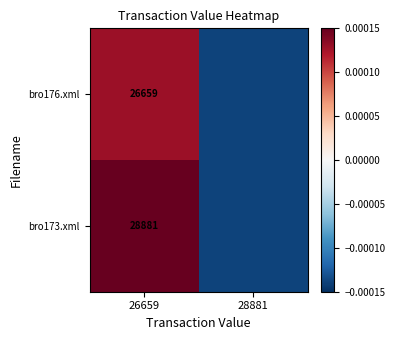

At which label does bro173.xml first exceed 0?

26659